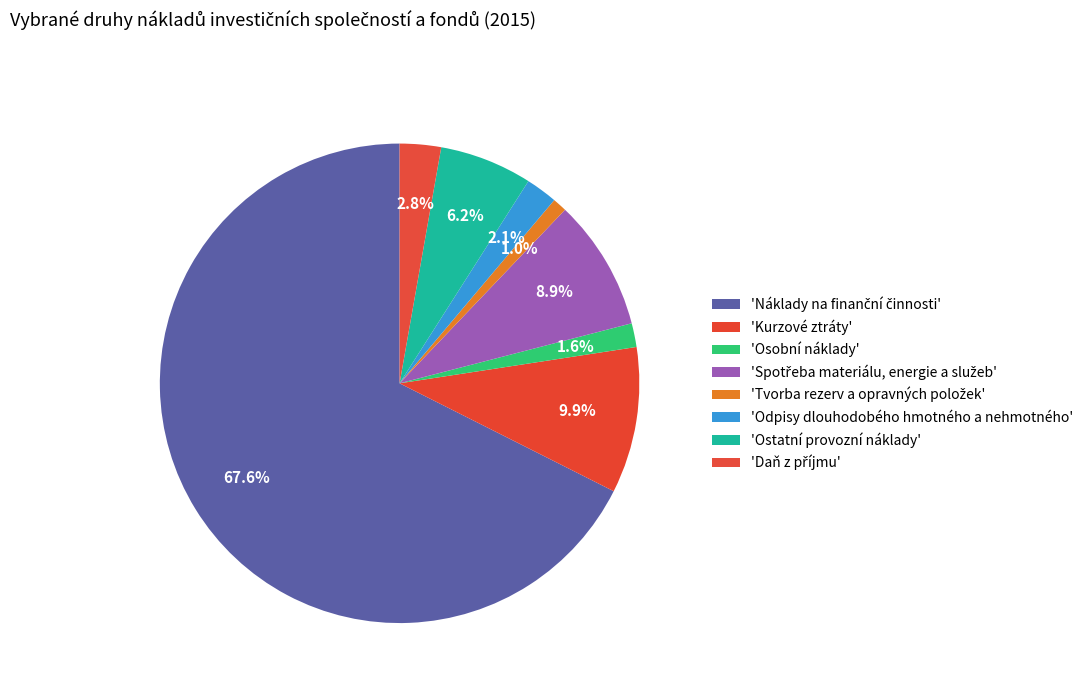

Is there any slice that represents more than half of the pie?

Yes